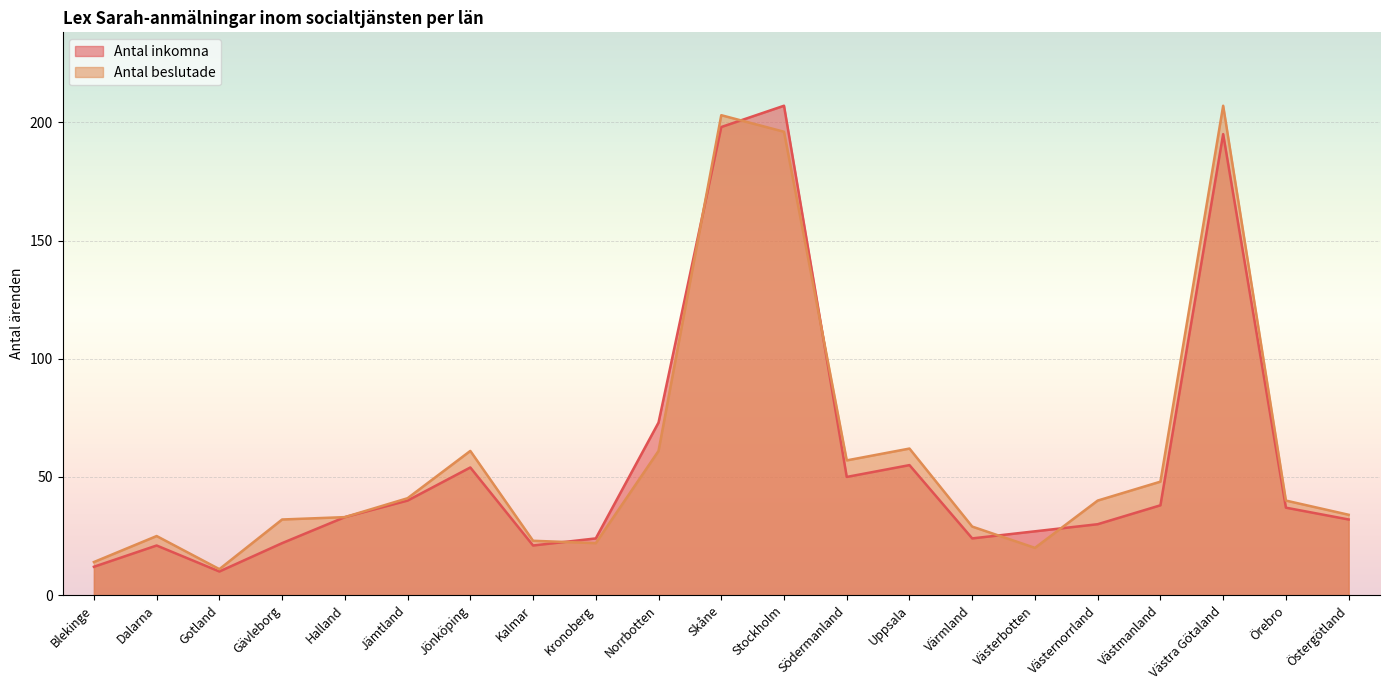

Reading left to right, extract all data points from this chart.

Antal inkomna: 12	21	10	22	33	40	54	21	24	73	198	207	50	55	24	27	30	38	195	37	32
Antal beslutade: 14	25	11	32	33	41	61	23	22	61	203	196	57	62	29	20	40	48	207	40	34